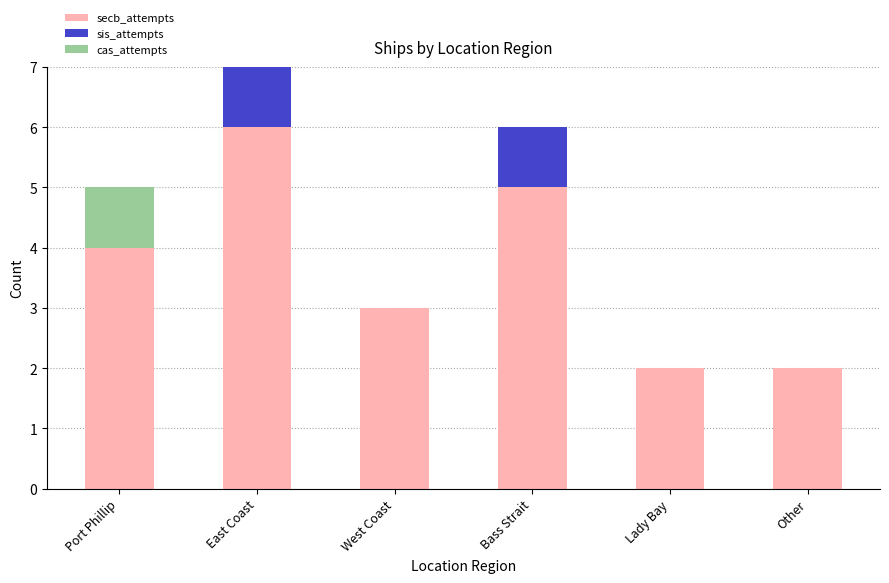

What is the highest value of the secb_attempts series?

6